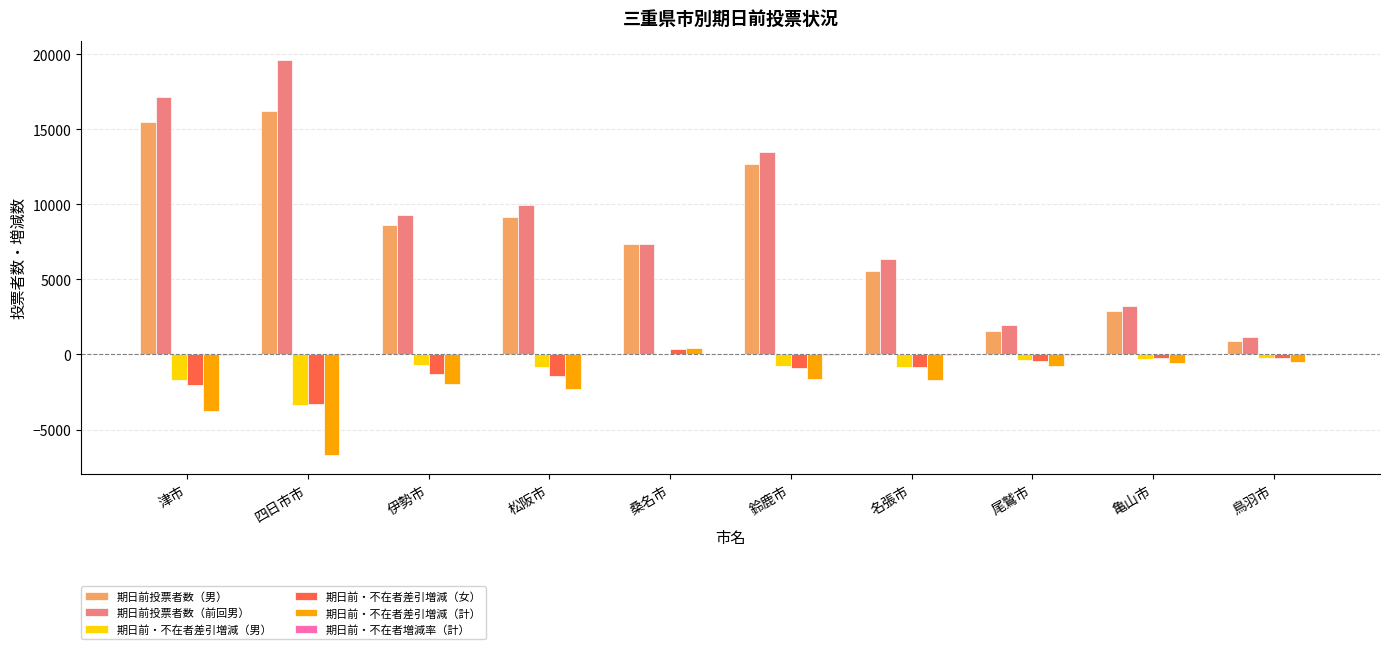

How many values in the 期日前・不在者差引増減（計） series exceed -1662?

4